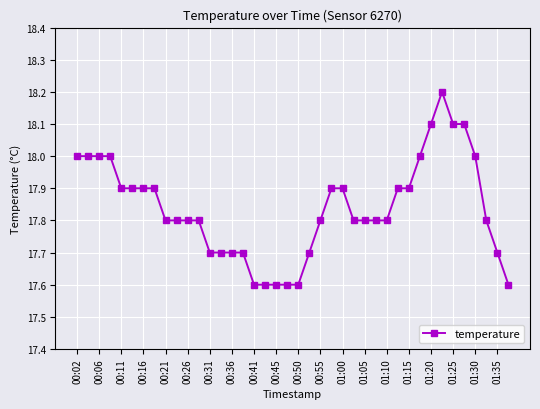

What is the minimum value shown in the chart?

17.6